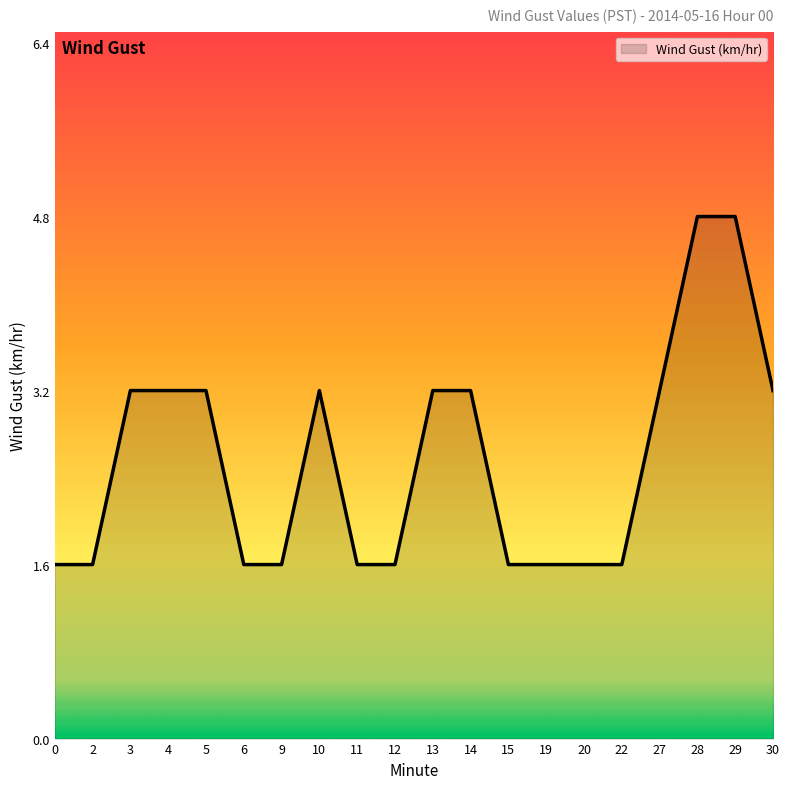

What is the difference between the maximum and minimum values?

3.2